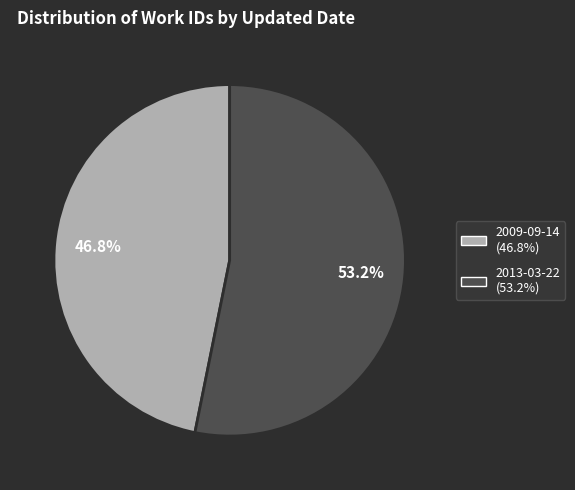

To the nearest percent, what is the combined percentage of 2009-09-14 and 2013-03-22?

100%